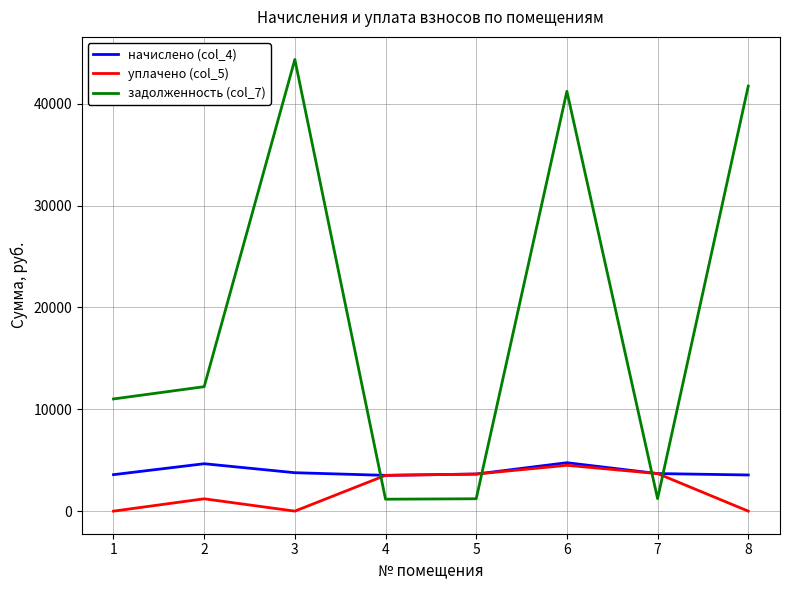

How many lines are shown in the chart?

3